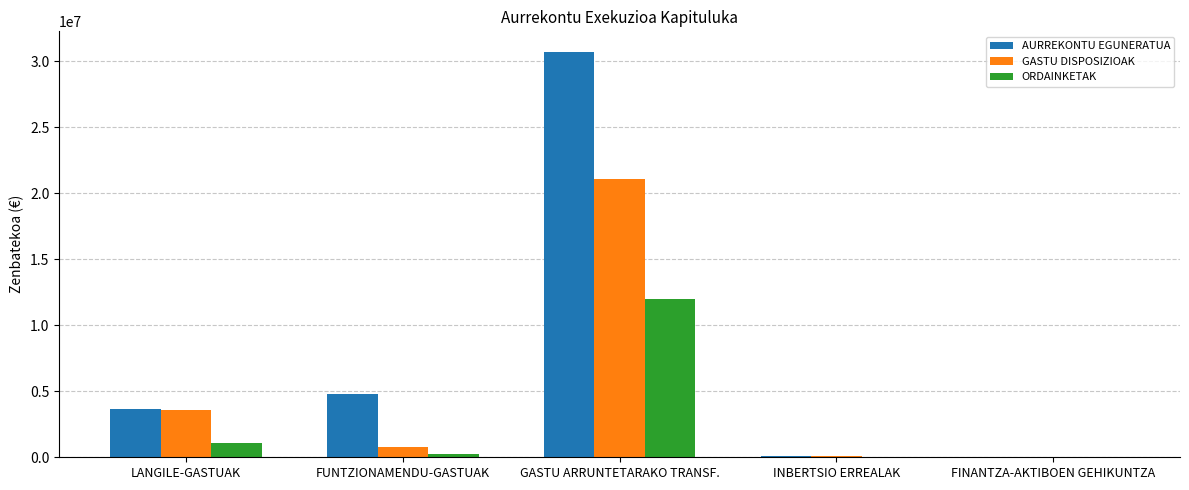

What is the maximum value for GASTU DISPOSIZIOAK?

21064024